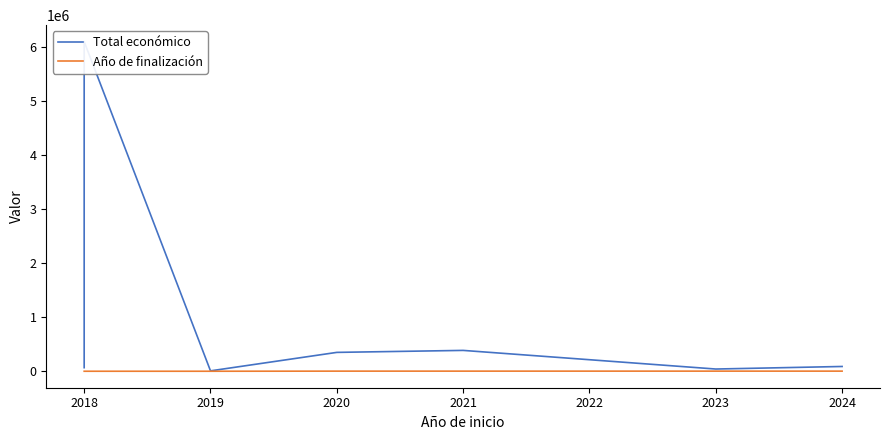

Where does the Total económico series first go above 348843?

2018